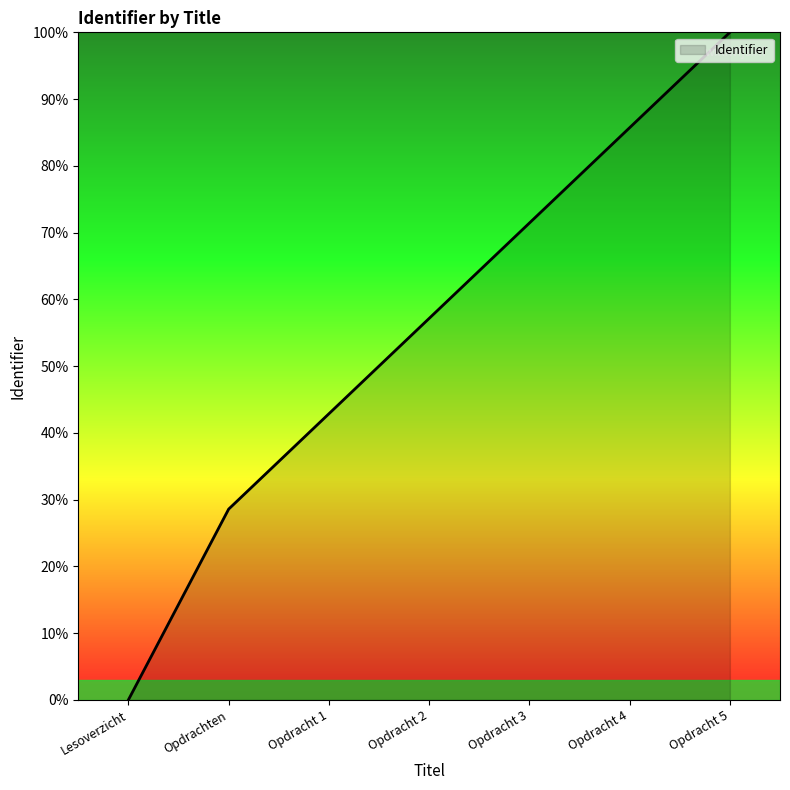

What is the sum of the values at Lesoverzicht and Opdrachten?

28.6